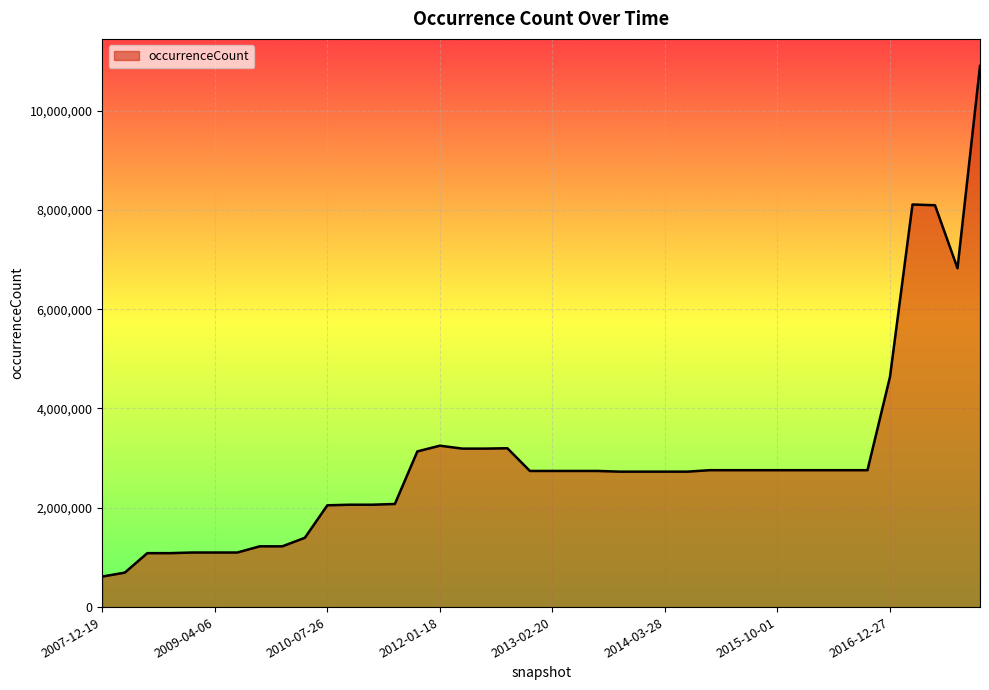

What is the minimum value shown in the chart?

614943